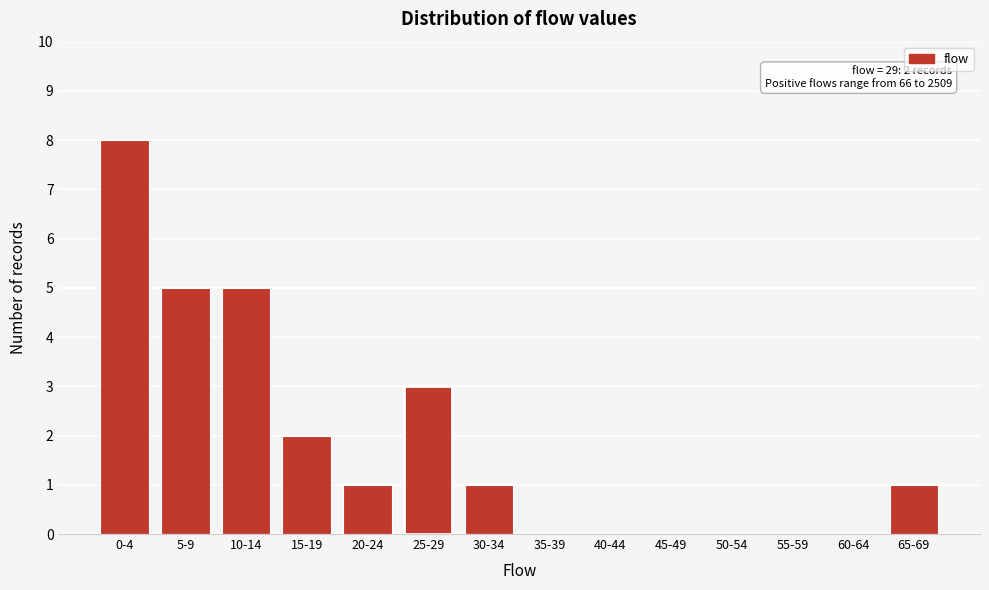

Reading left to right, what are all the values shown in this chart?

0-4=8	5-9=5	10-14=5	15-19=2	20-24=1	25-29=3	30-34=1	35-39=0	40-44=0	45-49=0	50-54=0	55-59=0	60-64=0	65-69=1